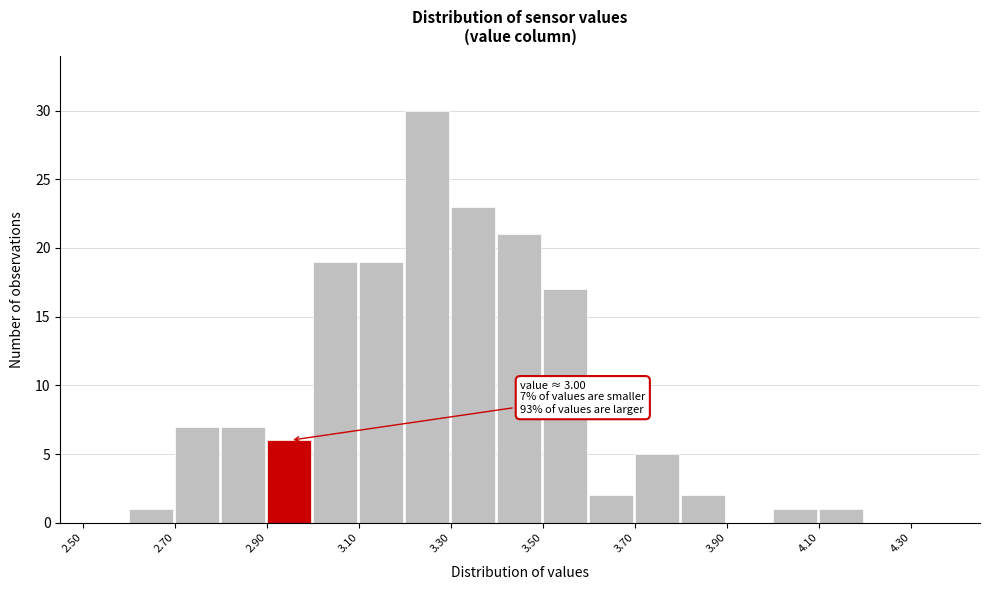

Over which range of the x-axis is the bar tallest?

3.2 to 3.3